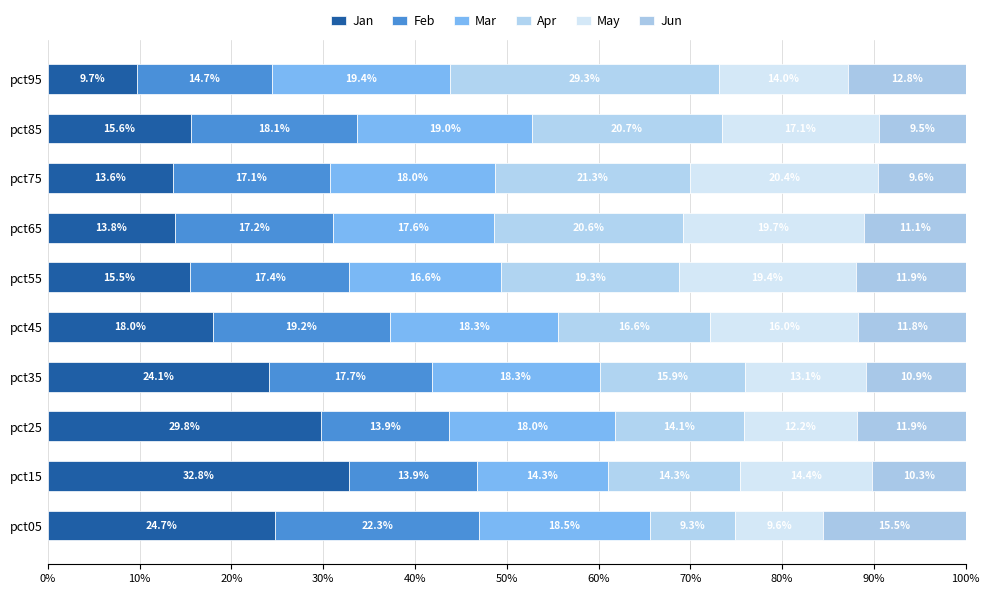

How many values in the Jan series are below 18?

5